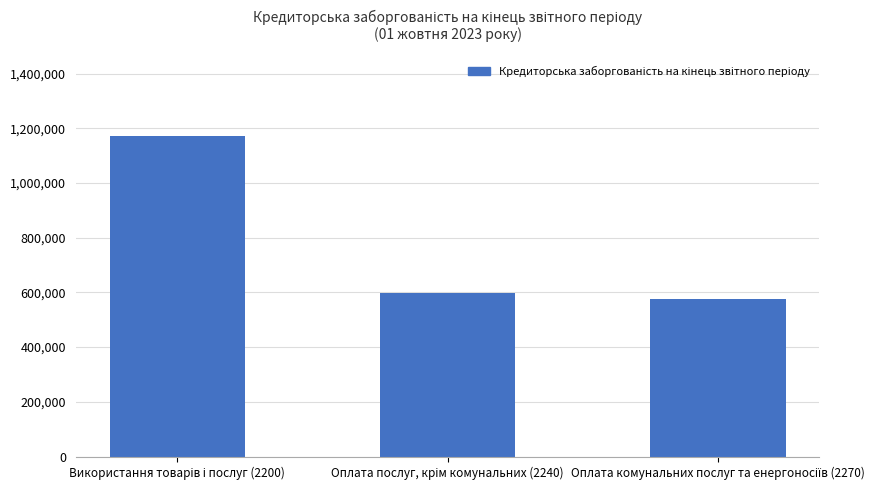

What is the difference between the maximum and second lowest values?

574304.7